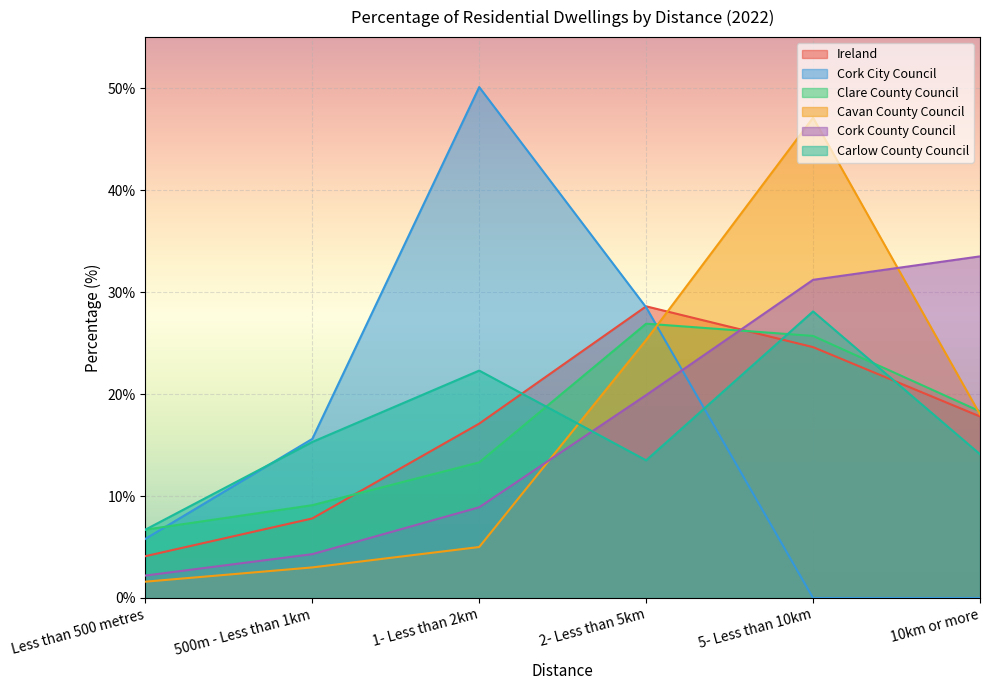

List the labels in order of Cork County Council value, smallest first.

Less than 500 metres, 500m - Less than 1km, 1- Less than 2km, 2- Less than 5km, 5- Less than 10km, 10km or more